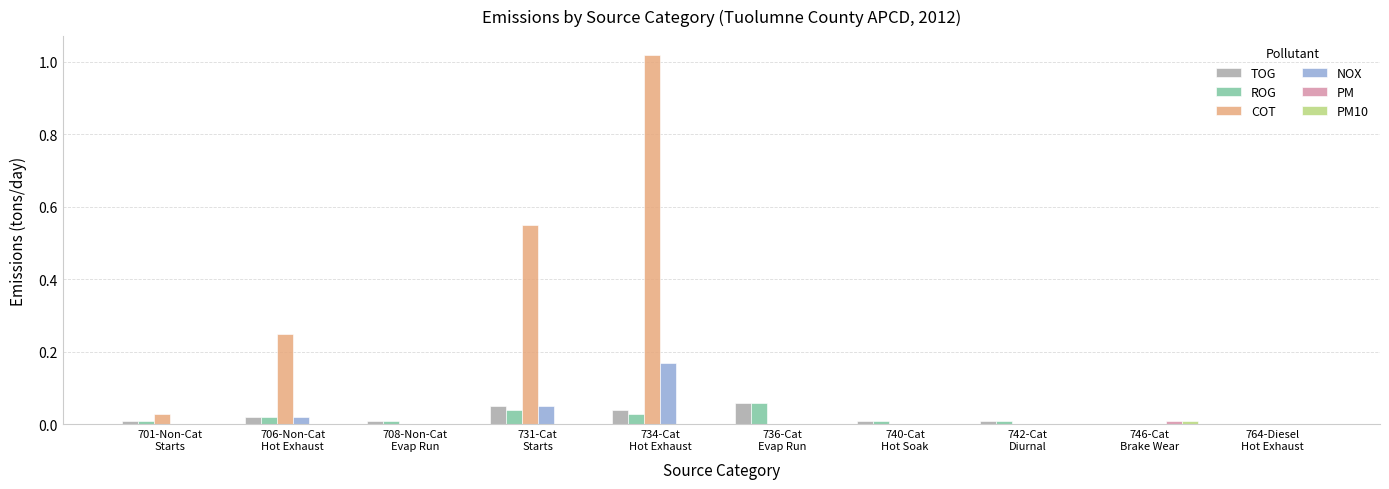

Which series has the largest range (max minus min)?

COT